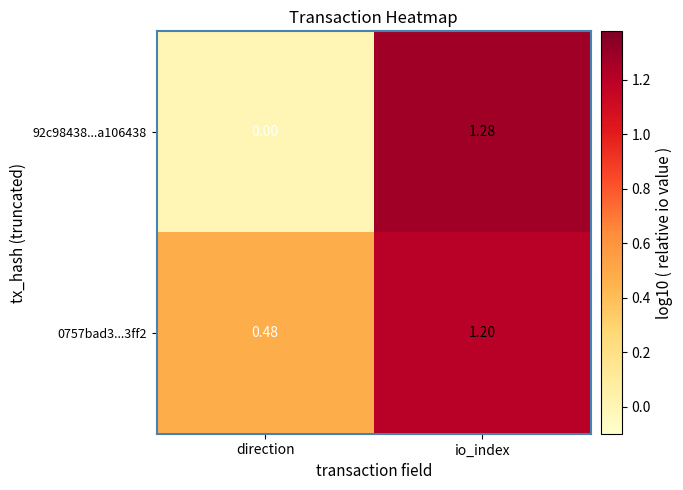

What is the spread (max minus min) of values at io_index?

0.1